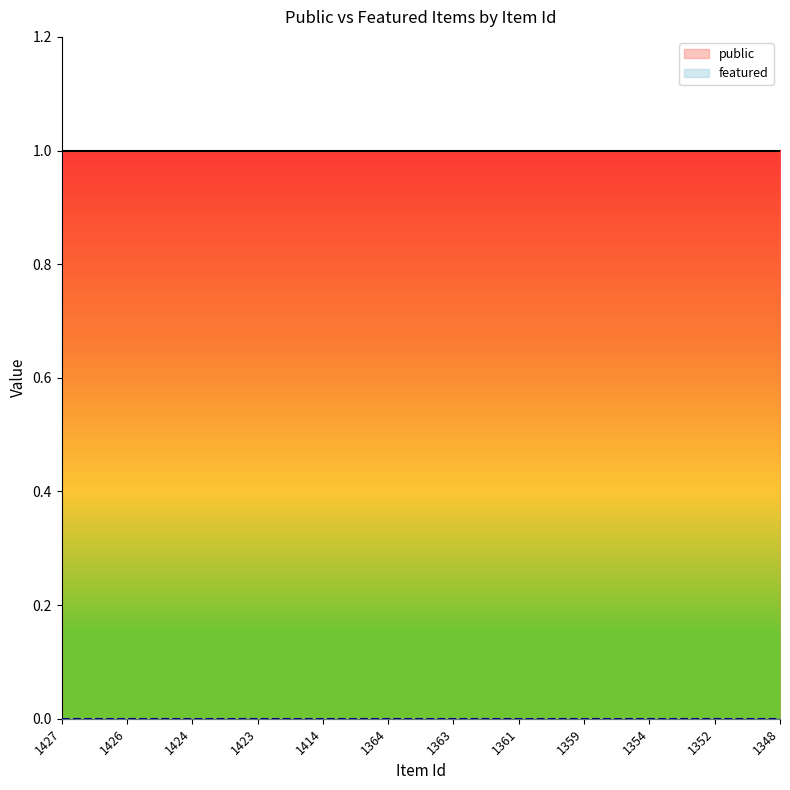

Rank the series by their average value, from highest to lowest.

public, featured